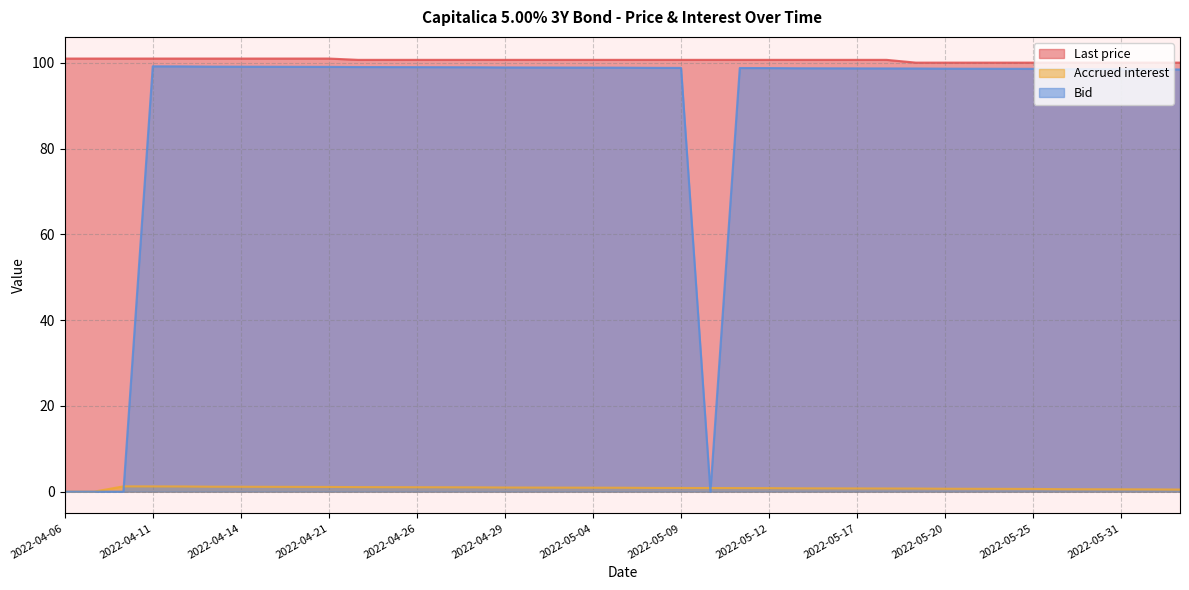

What is the label of the 29th point from the right?

2022-04-22